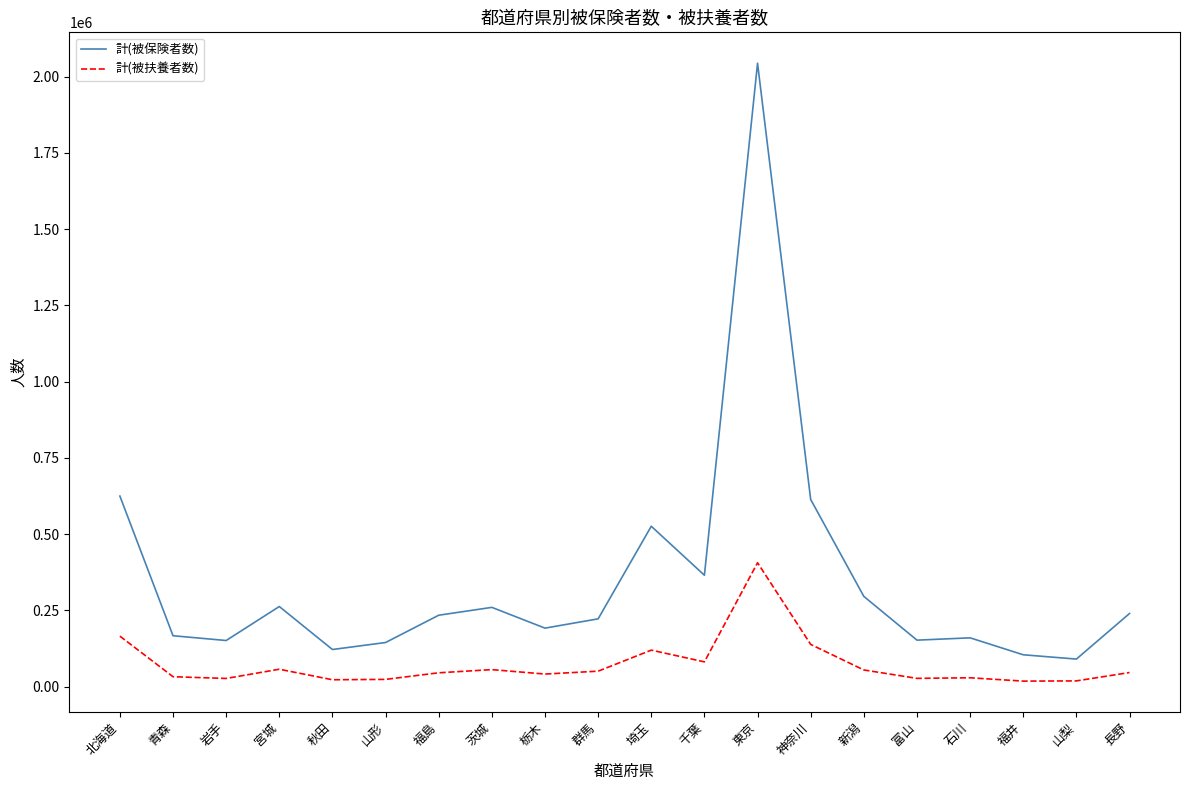

List the series in order of their overall mean, highest first.

計(被保険者数), 計(被扶養者数)